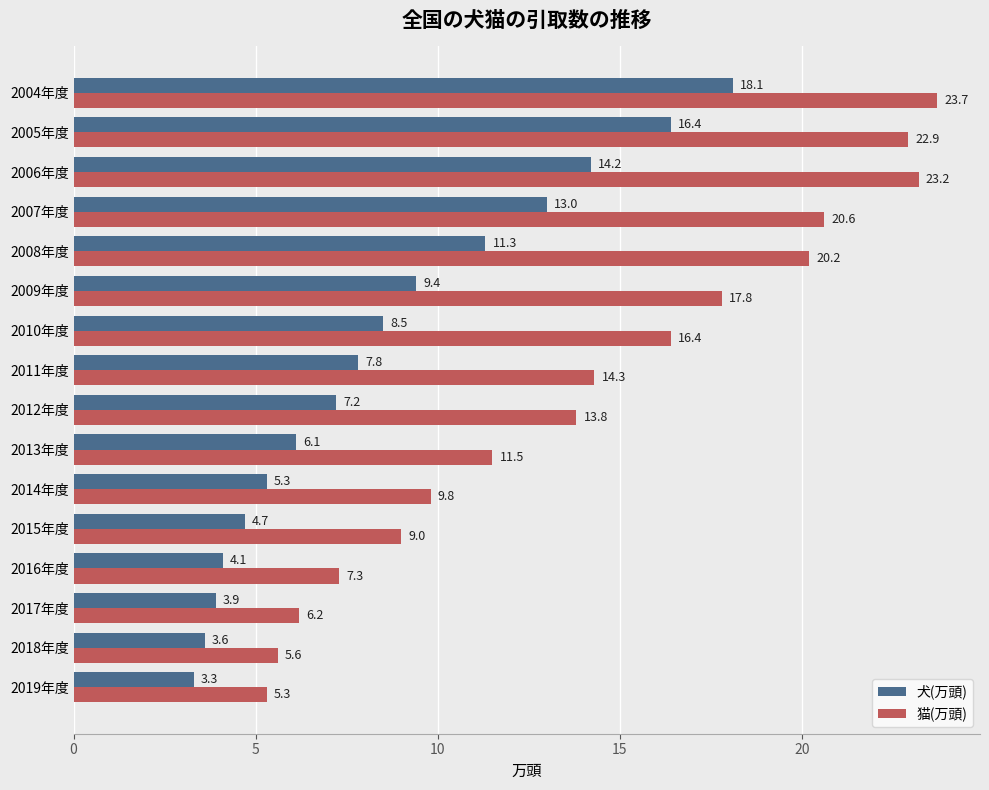

True or false: 猫(万頭) has a value of 22.9 at 2005年度.

True